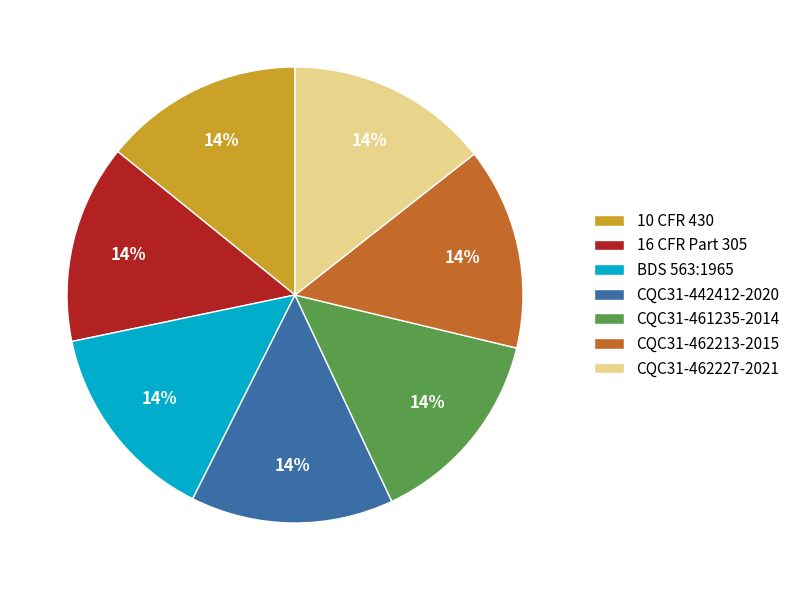

Does 16 CFR Part 305 represent more than half of the total?

No